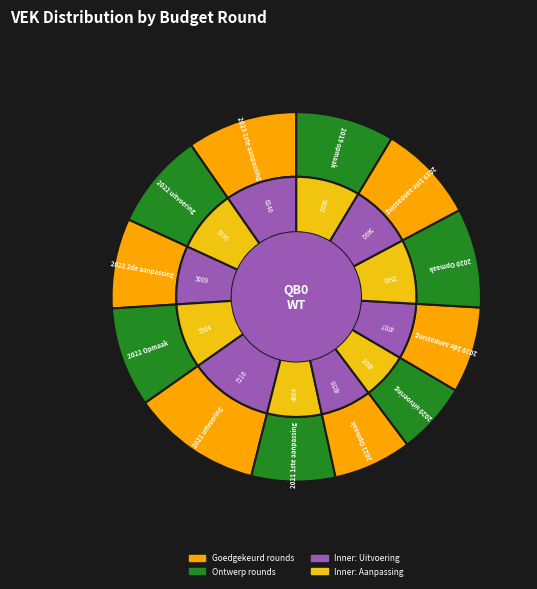

To the nearest percent, what is the difference between the 2021 Opmaak and 2022 2de aanpassing slice percentages?

1%